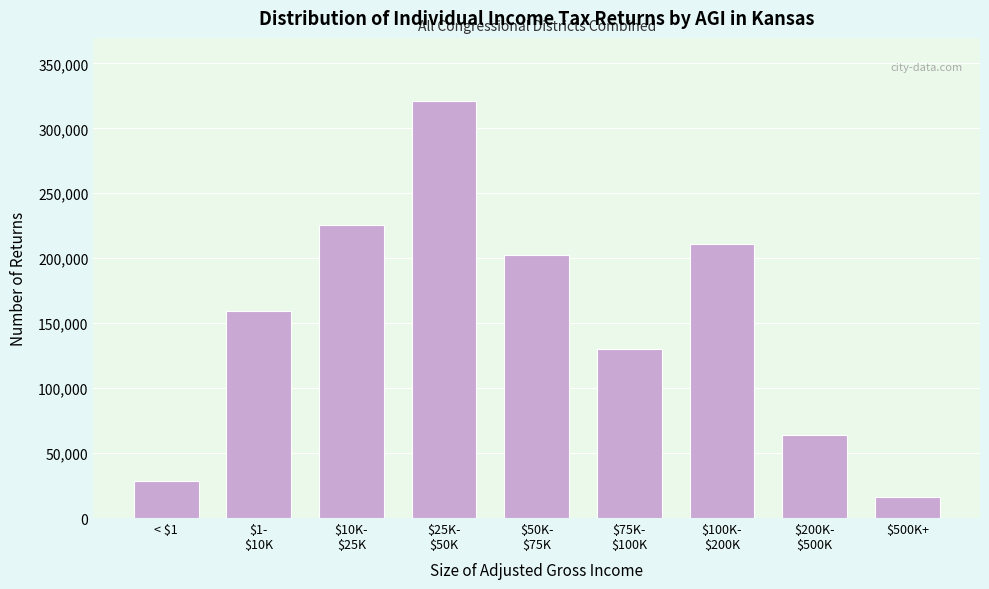

Reading left to right, transcribe all the data shown in this chart.

28420	159630	225300	321390	202460	130080	210810	64070	15870